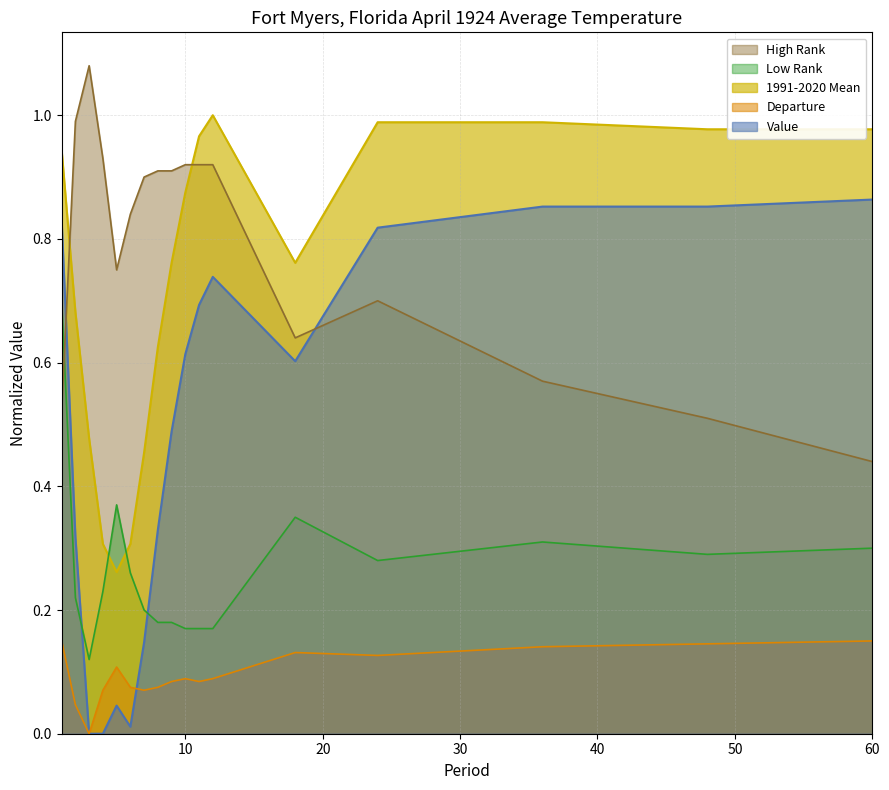

How many interior local valleys does the Low Rank series have?

3